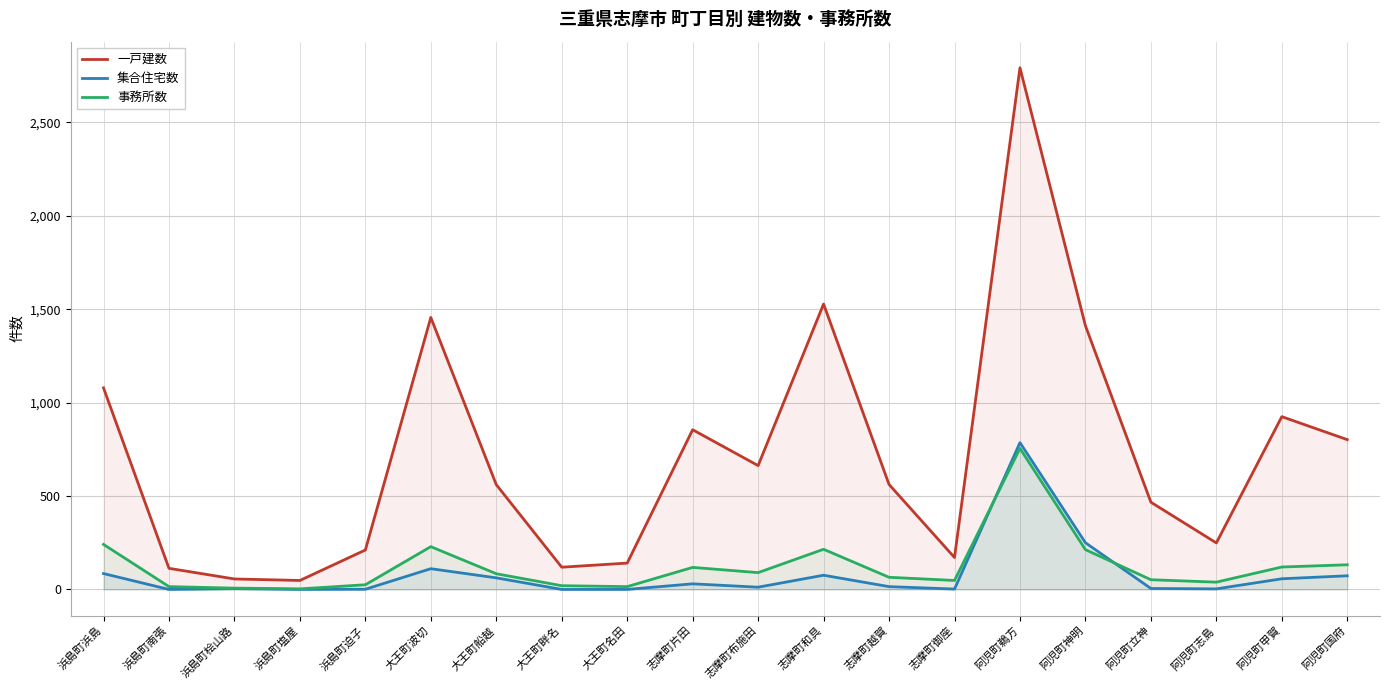

How many data points does each series have?

20